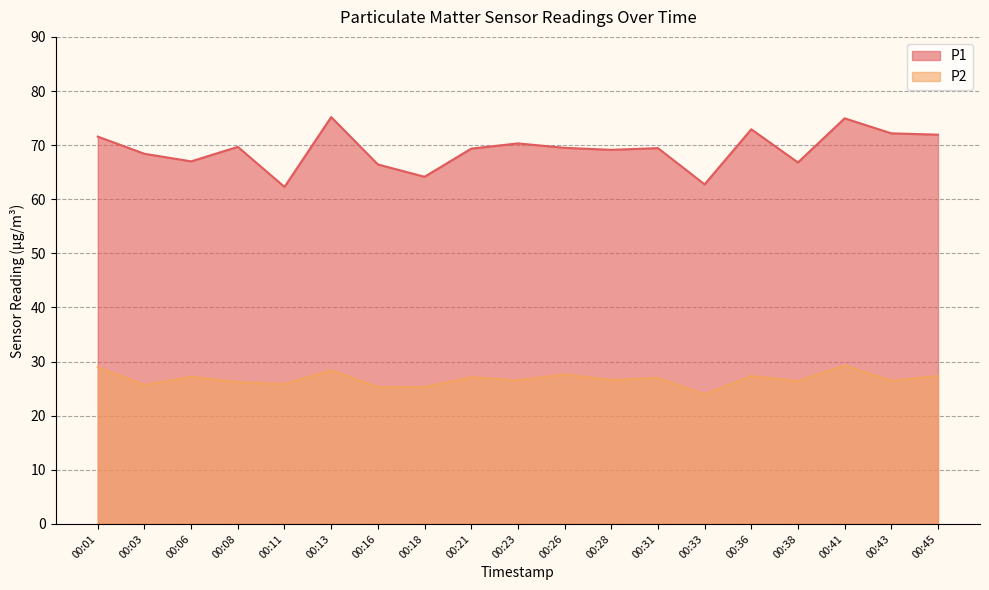

Where is the first local minimum for P1?

00:06